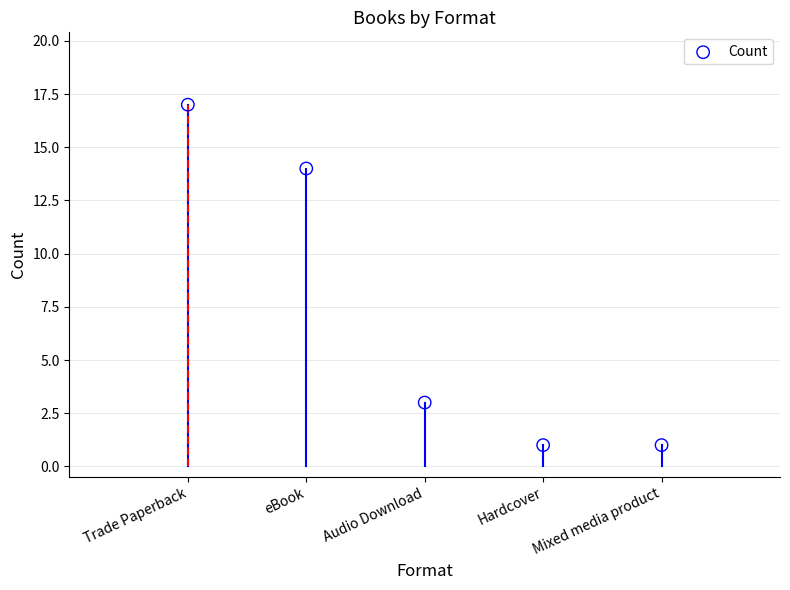

What Y value in the scatter plot is closest to 9?

14